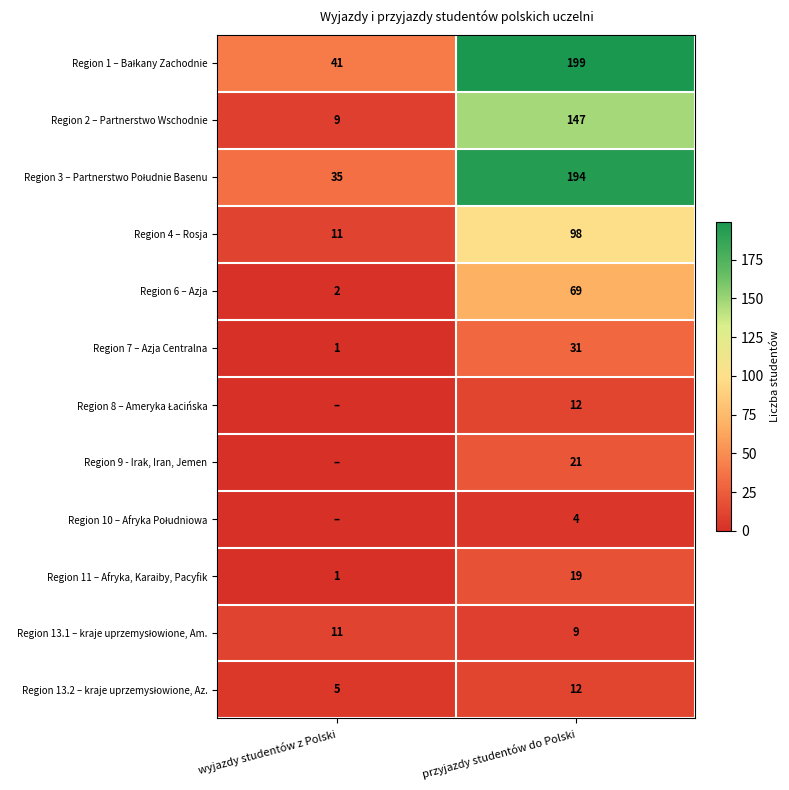

What is the difference between the maximum and minimum values in the Region 6 – Azja series?

67